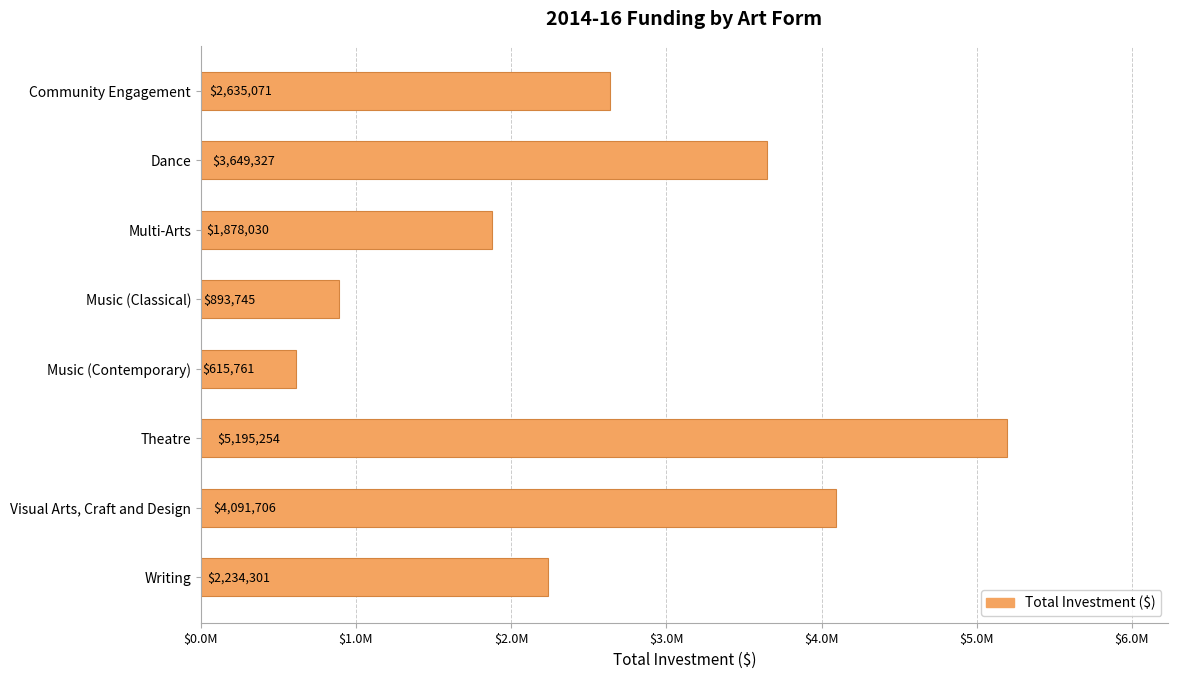

What is the difference between the maximum and minimum values?

4579493